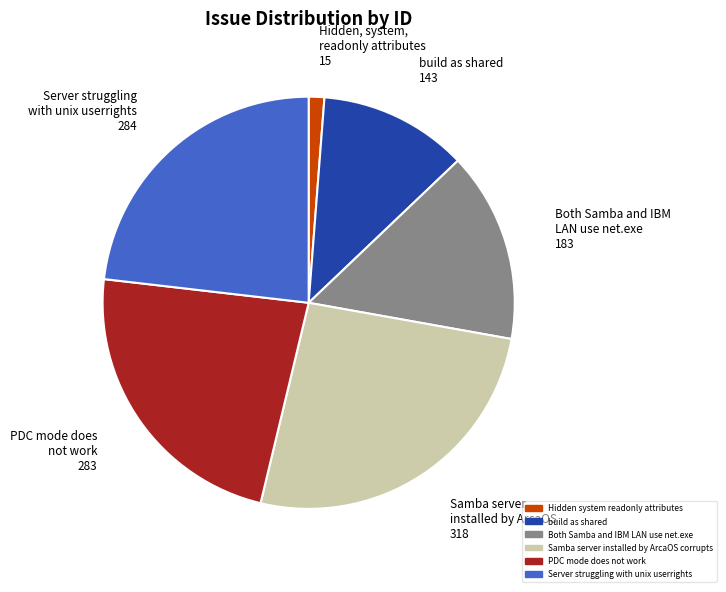

Is it true that Server struggling with unix userrights is 12% of the pie?

False